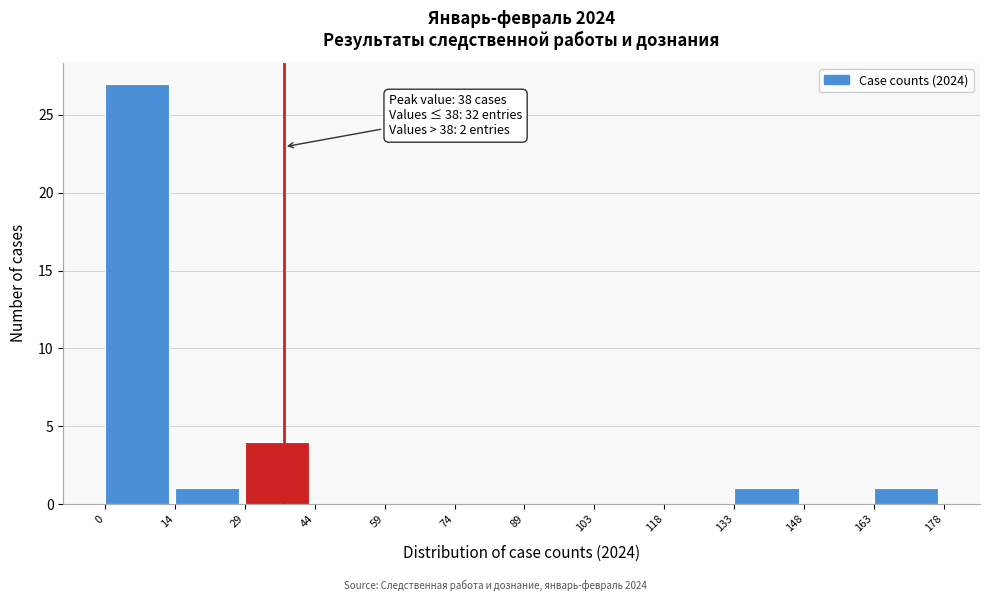

Over which range of the x-axis is the bar tallest?

0 to 14